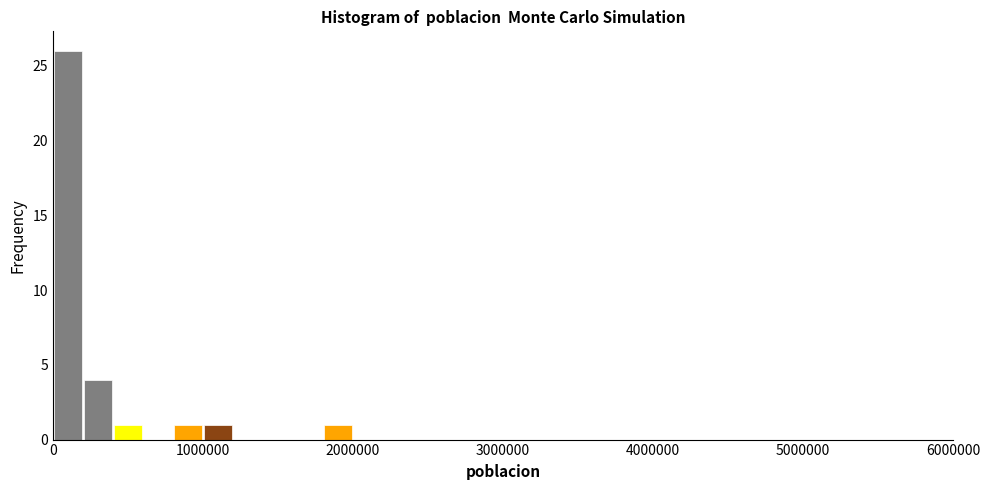

Around what value on the x-axis is the tallest bar? Give the approximate position of its centre, as read against the axis.

100000